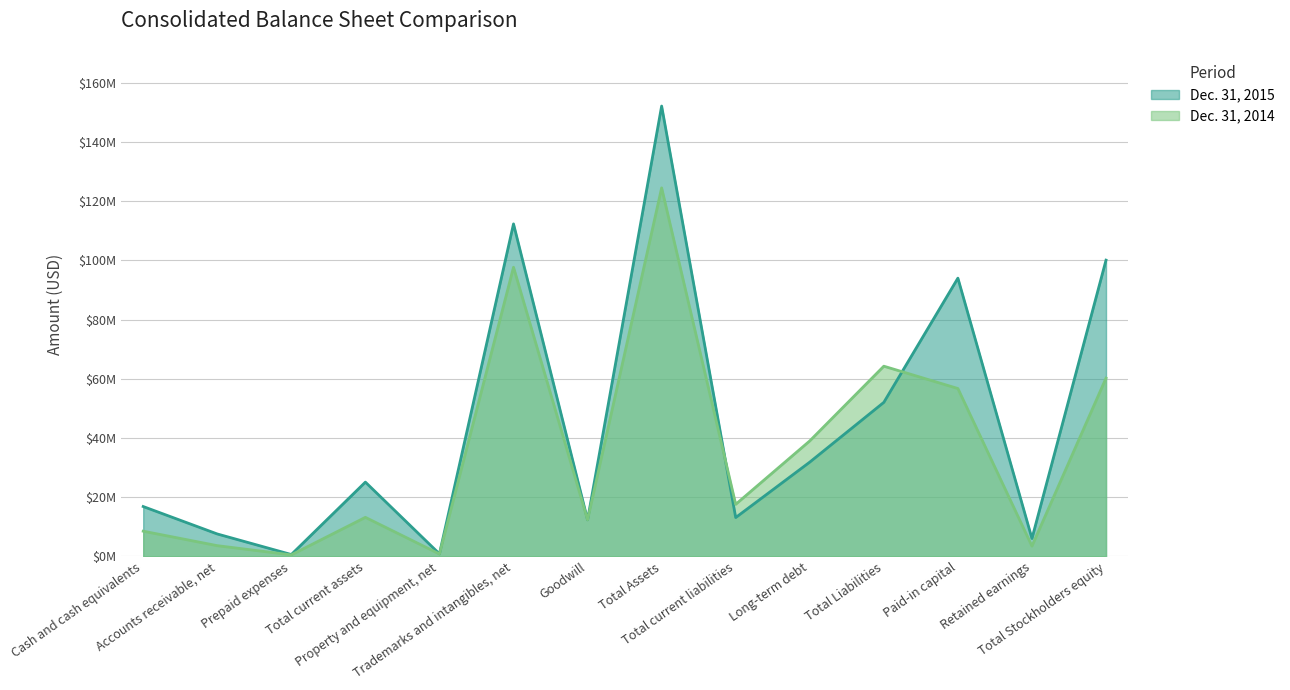

What is the difference between the Dec. 31, 2014 values at Cash and cash equivalents and Prepaid expenses?

7999000